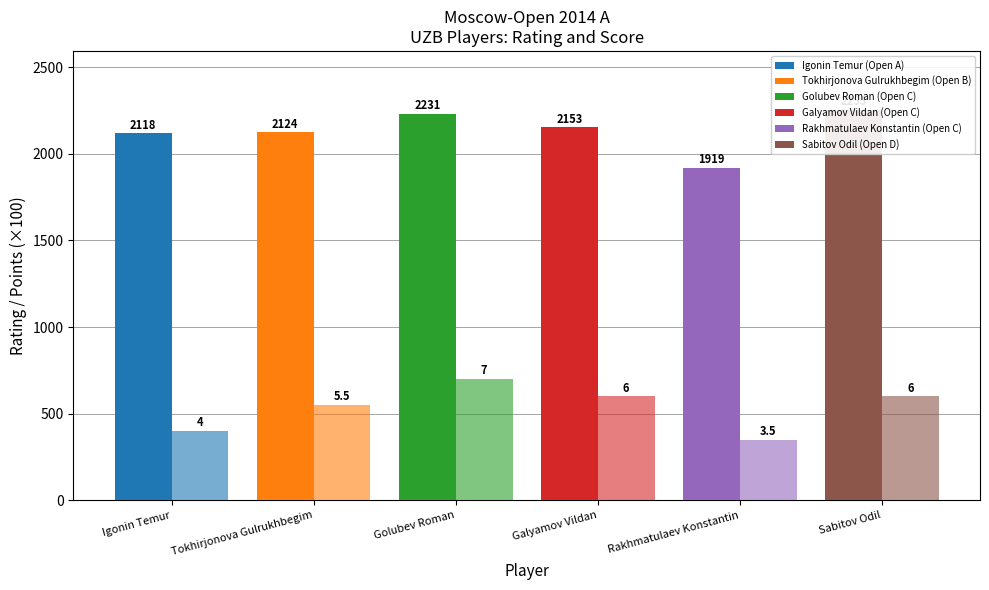

What is the sum of the Rating values at Sabitov Odil and Golubev Roman?

4486